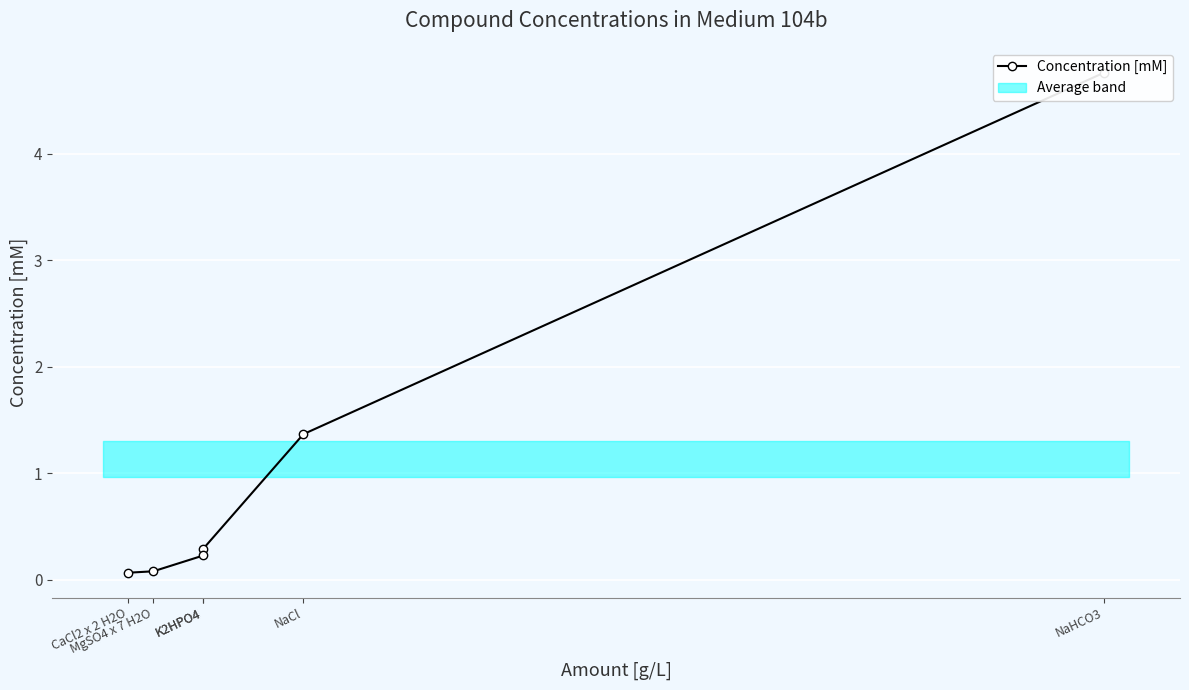

List the labels in order of value, smallest first.

CaCl2 x 2 H2O, MgSO4 x 7 H2O, K2HPO4, K2HPO4, NaCl, NaHCO3